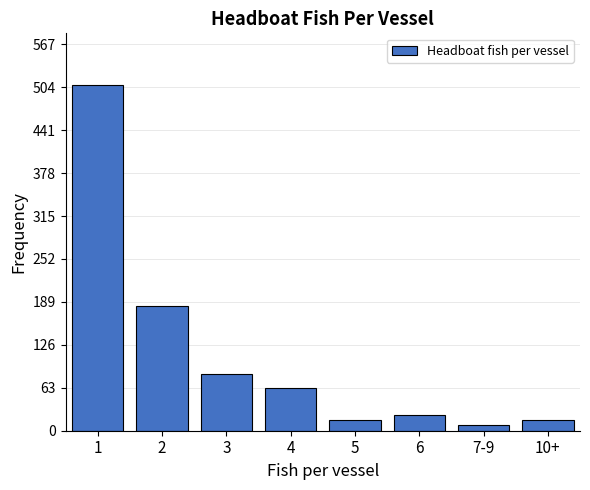

Reading right to left, list all the values displayed in this chart.

16	8	23	16	63	83	183	507